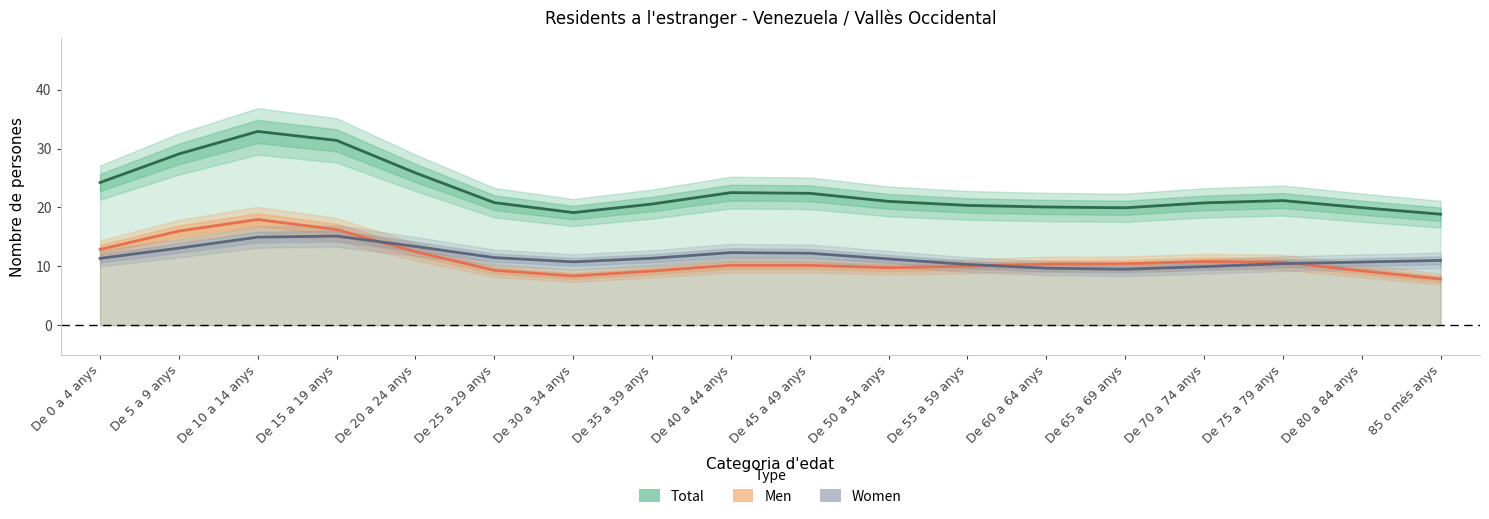

Reading right to left, extract all data points from this chart.

Total: 18.9	20.0	21.2	20.8	19.9	20.1	20.3	21.0	22.4	22.5	20.6	19.1	20.8	25.9	31.4	32.9	29.1	24.2
Men: 7.8	9.2	10.7	10.8	10.4	10.4	10.0	9.8	10.2	10.2	9.2	8.4	9.3	12.5	16.2	17.9	16.0	12.9
Women: 11.0	10.7	10.5	10.0	9.5	9.7	10.3	11.3	12.2	12.3	11.4	10.8	11.5	13.4	15.1	15.0	13.1	11.4